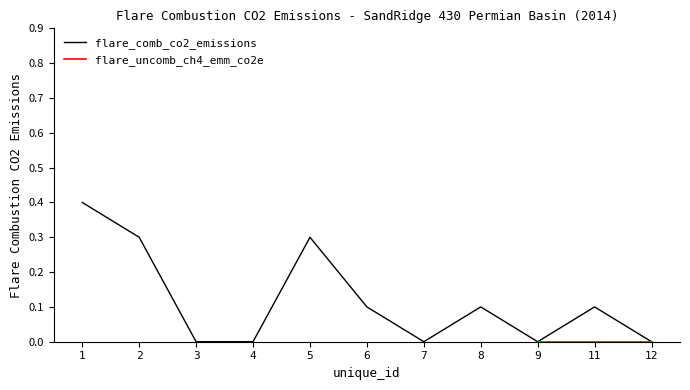

How many points are lower than both their immediate neighbors (excluding endpoints)?

2